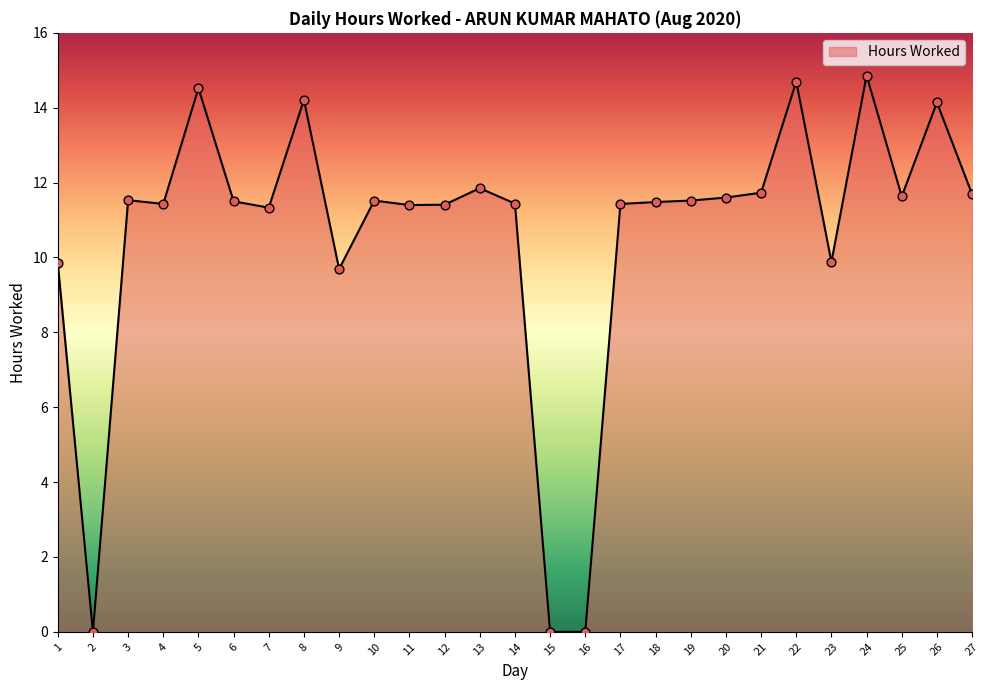

What is the change in value from 3 to 7?

-0.2